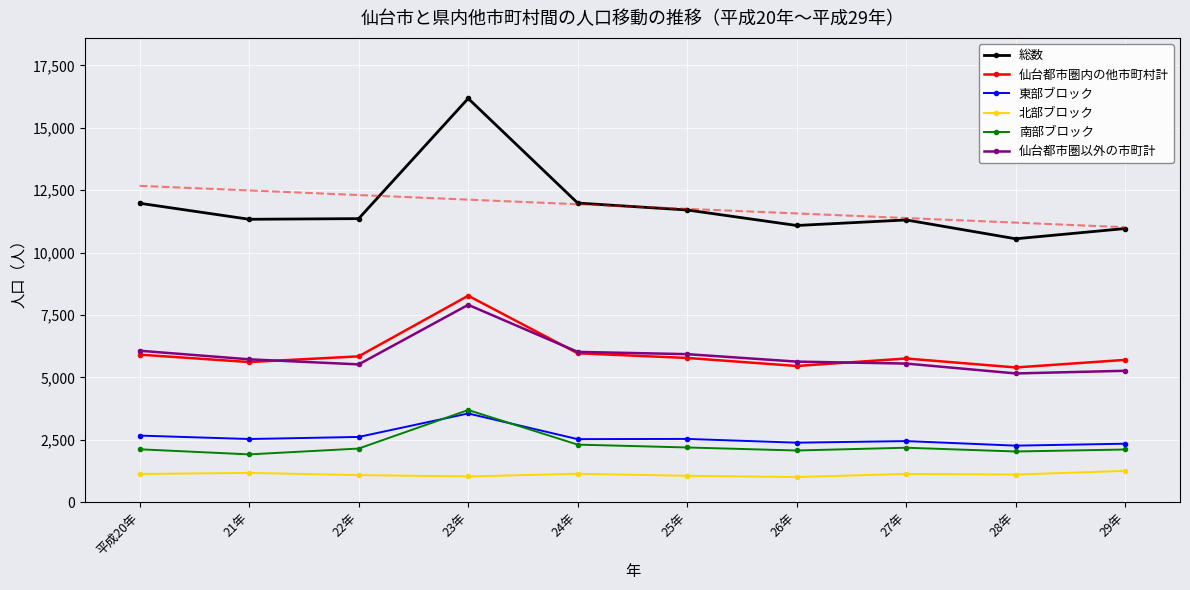

What is the difference between the highest and lowest values at 29年?

9766.0